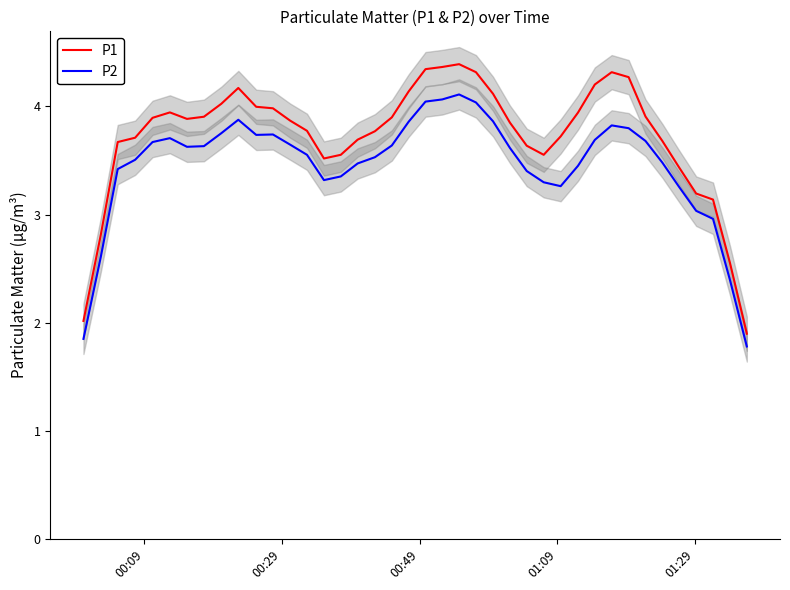

Reading right to left, transcribe all the data shown in this chart.

P1: 1.9	2.6	3.1	3.2	3.4	3.7	3.9	4.3	4.3	4.2	3.9	3.7	3.6	3.6	3.9	4.1	4.3	4.4	4.4	4.3	4.1	3.9	3.8	3.7	3.6	3.5	3.8	3.9	4.0	4.0	4.2	4.0	3.9	3.9	3.9	3.9	3.7	3.7	2.8	2.0
P2: 1.8	2.4	3.0	3.0	3.3	3.5	3.7	3.8	3.8	3.7	3.5	3.3	3.3	3.4	3.6	3.9	4.0	4.1	4.1	4.0	3.9	3.6	3.5	3.5	3.4	3.3	3.6	3.6	3.7	3.7	3.9	3.8	3.6	3.6	3.7	3.7	3.5	3.4	2.6	1.9